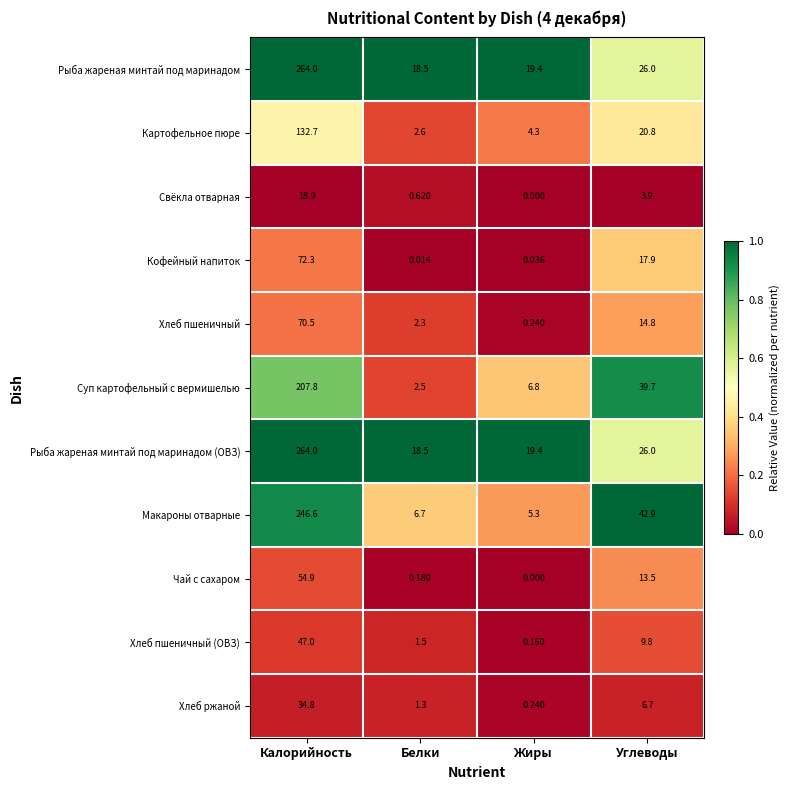

At which category is the sum across all series the highest?

Калорийность